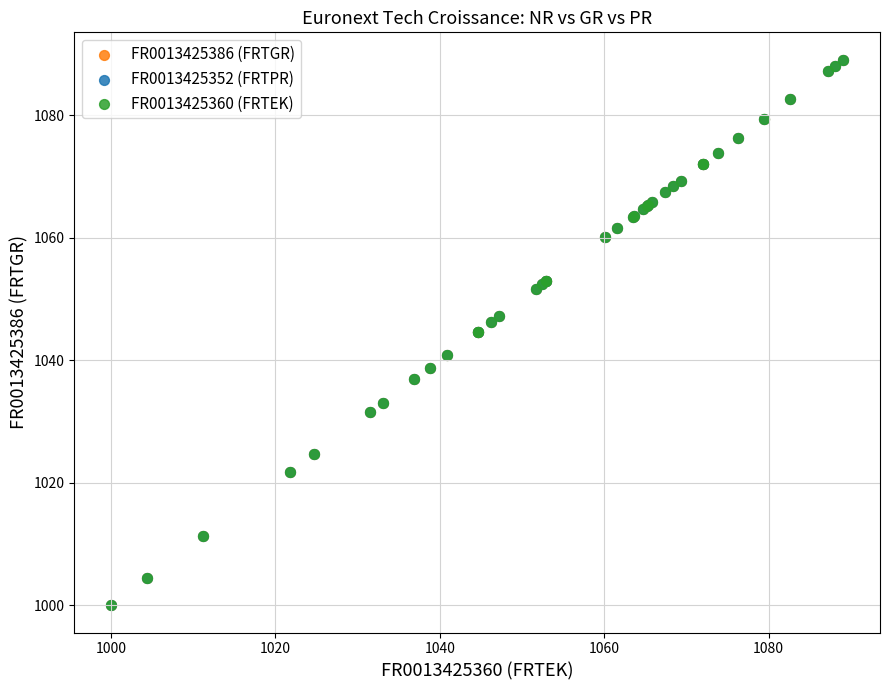

What are all the series names shown in the legend?

FR0013425386 (FRTGR), FR0013425352 (FRTPR), FR0013425360 (FRTEK)